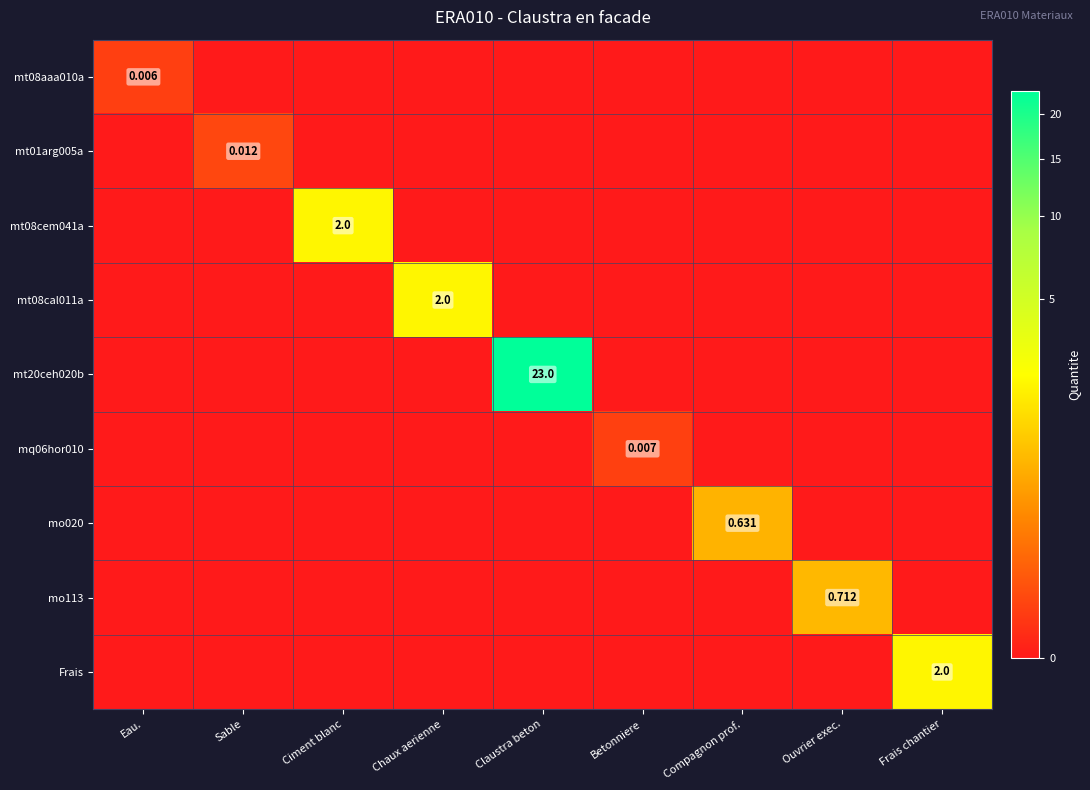

The mt01arg005a series shows 0.0 at Claustra beton. True or false?

False